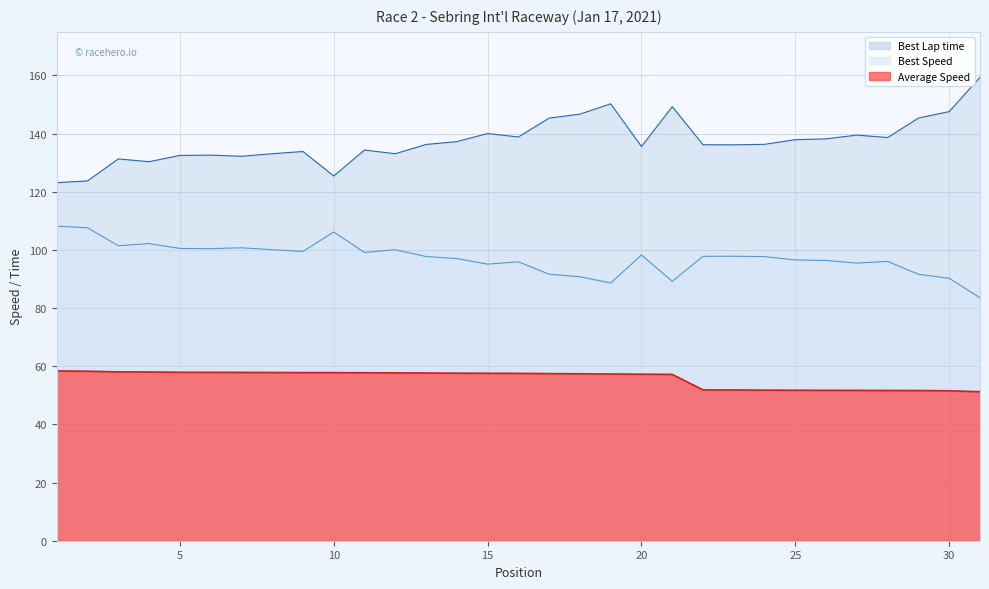

The Average Speed series shows 78.9 at 5. True or false?

False